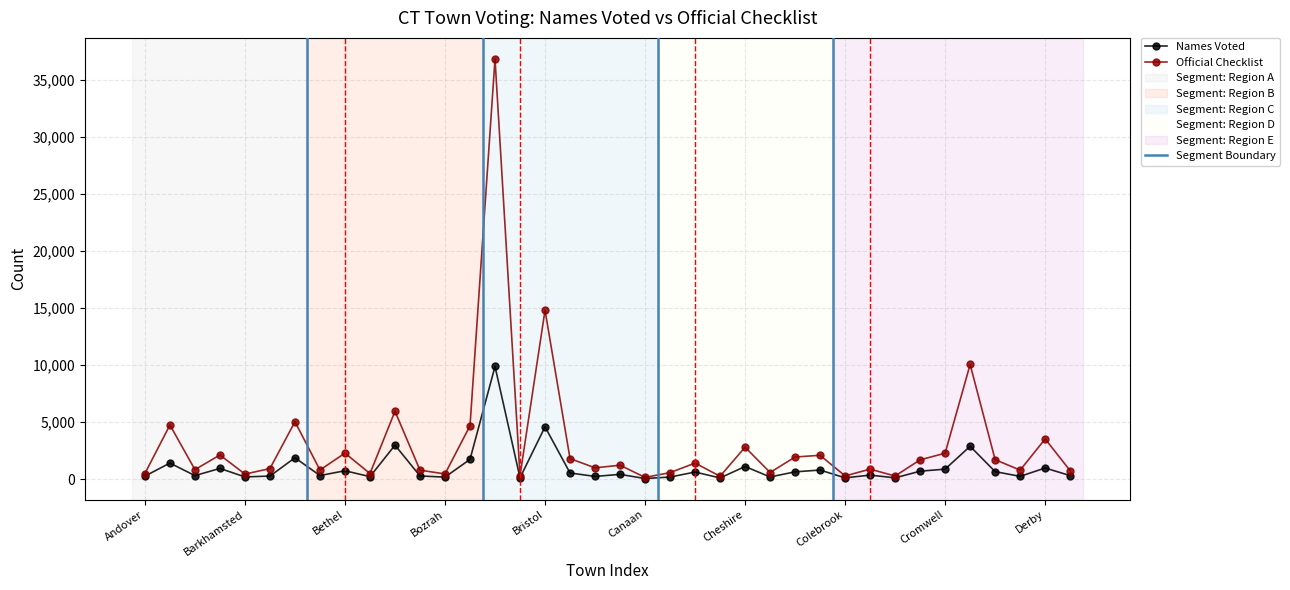

At which label is Names Voted closest to 4971?

Bristol